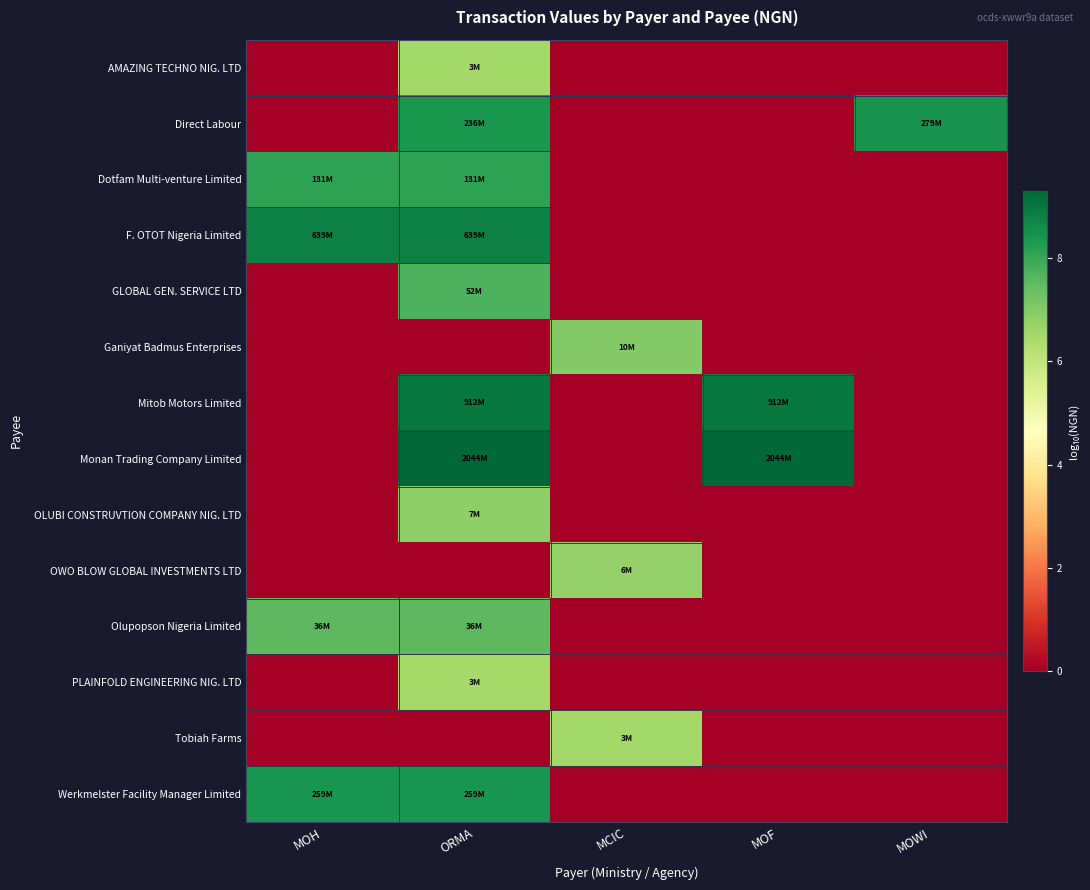

Count the number of data series in this chart.

14